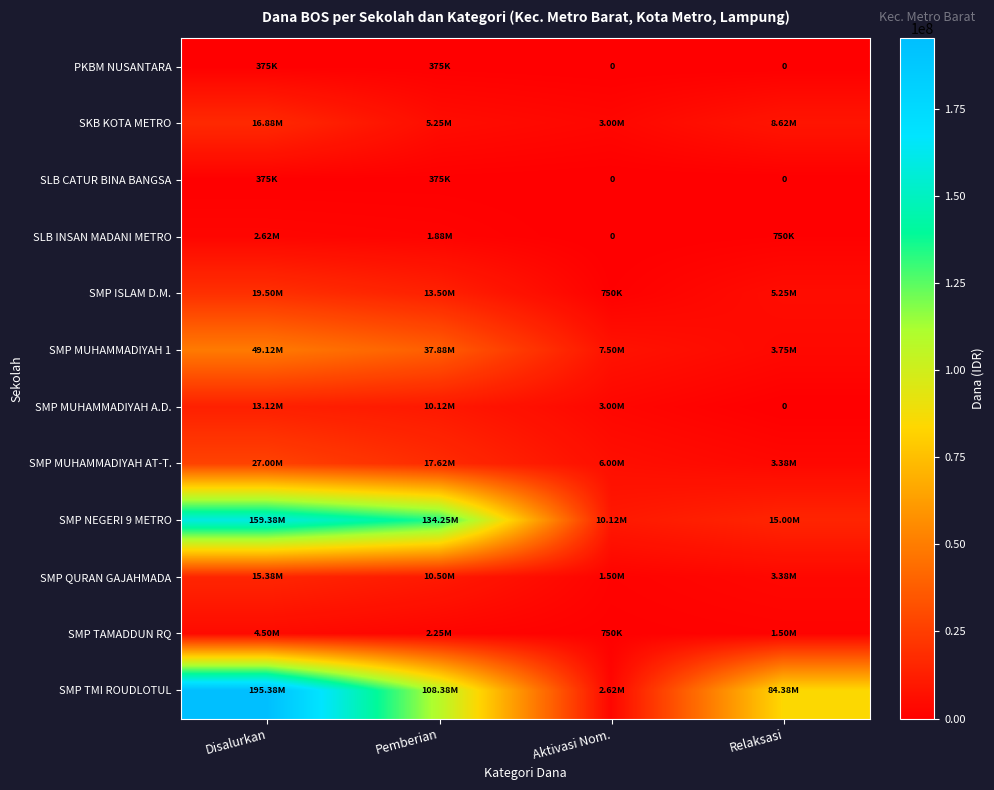

Which has a higher value, Relaksasi or Pemberian?

Pemberian